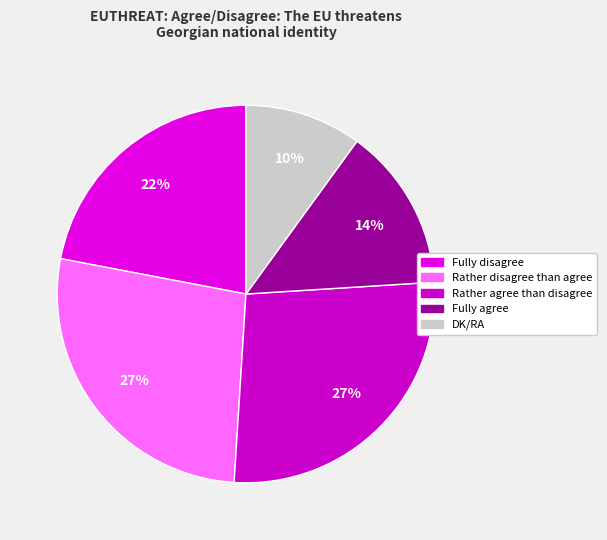

Between Rather disagree than agree and Fully disagree, which is larger?

Rather disagree than agree